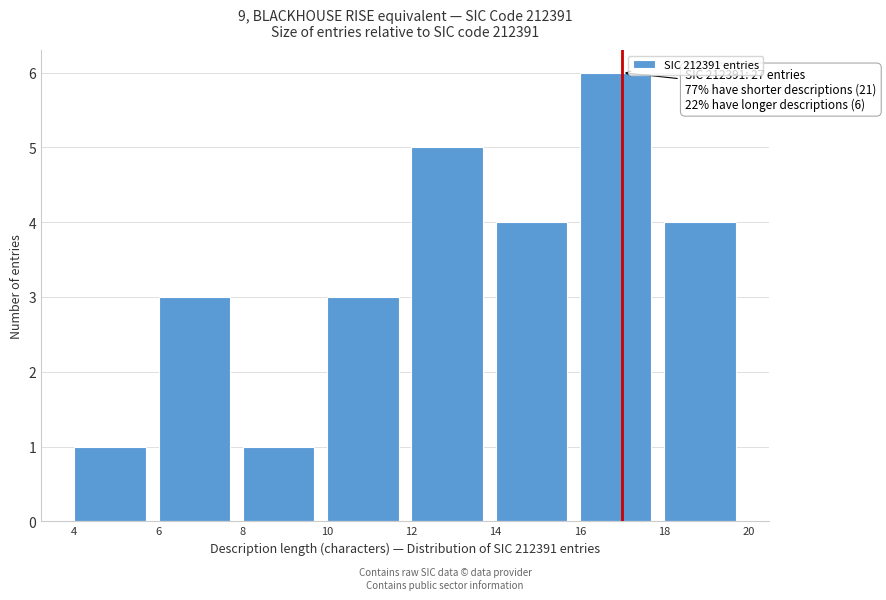

Which range on the x-axis has the tallest bar?

16 to 18